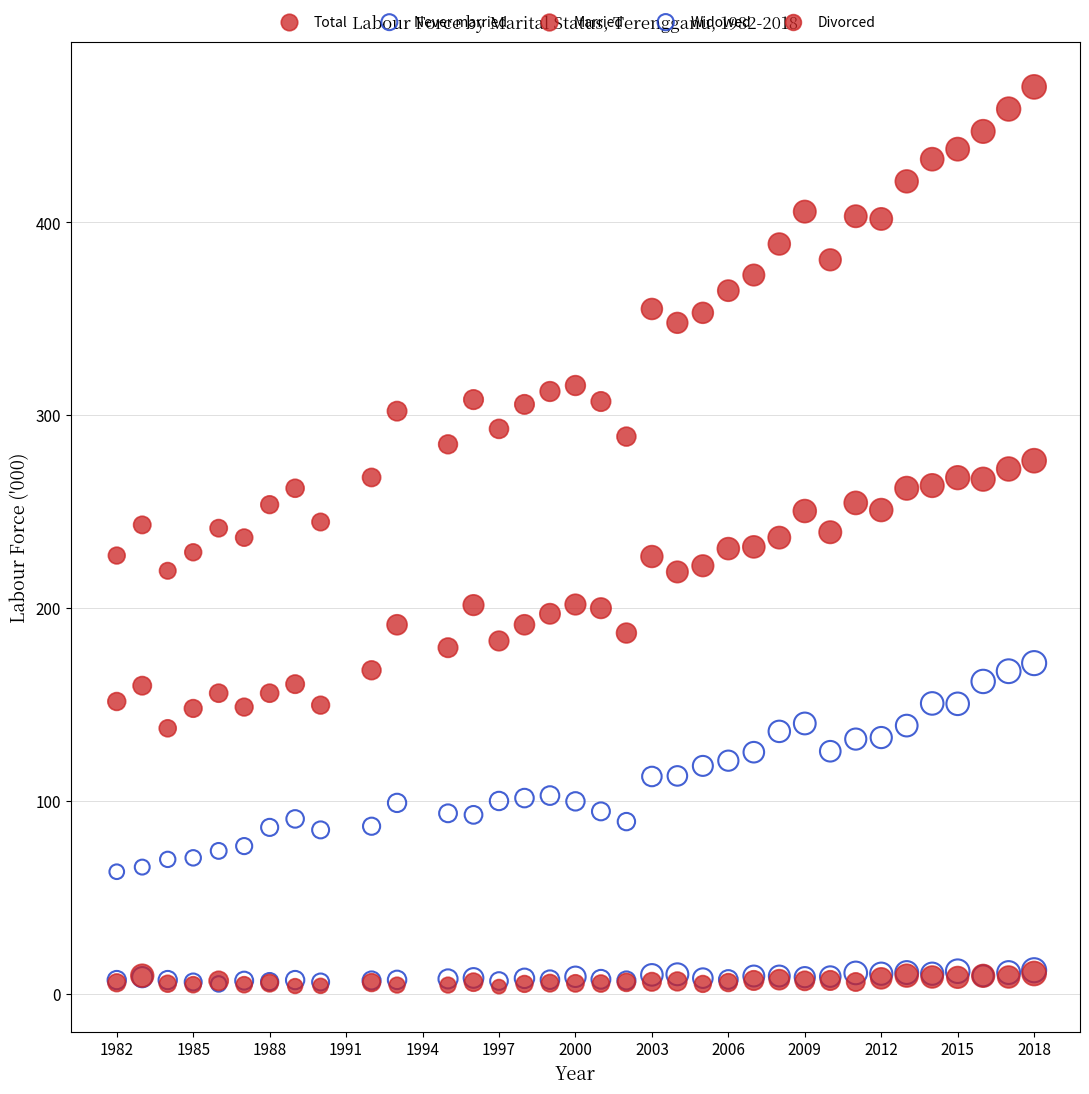

Which series reaches the maximum Y coordinate?

Total